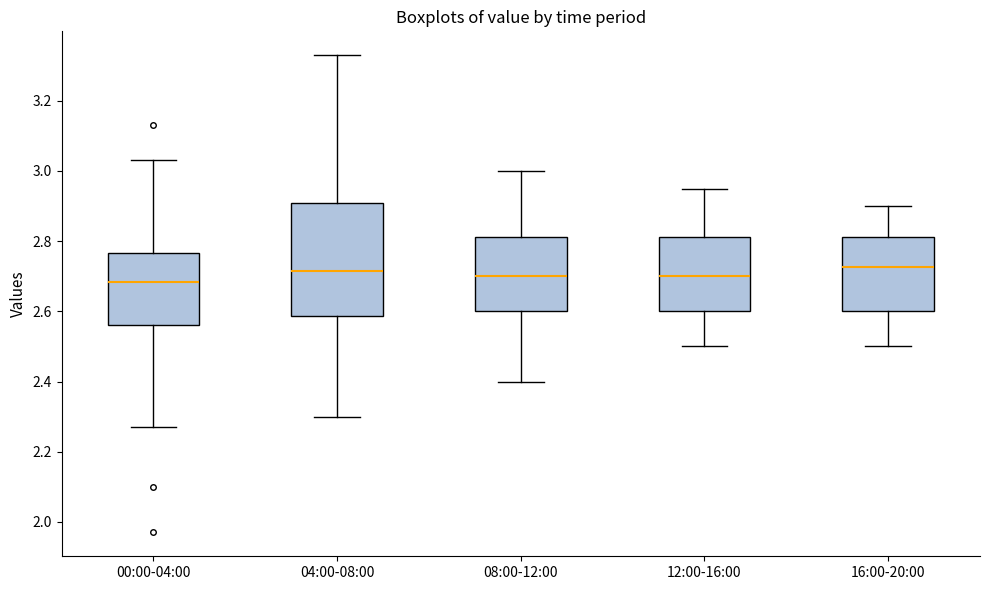

Comparing the boxes themselves (not the whiskers), which one is the tallest?

04:00-08:00